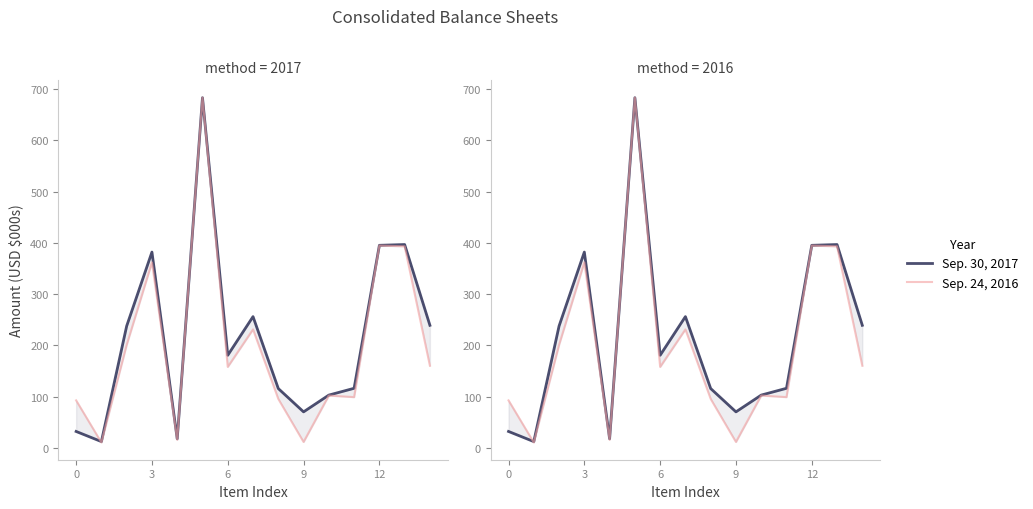

The Sep. 30, 2017 series shows 77.4 at 11. True or false?

False